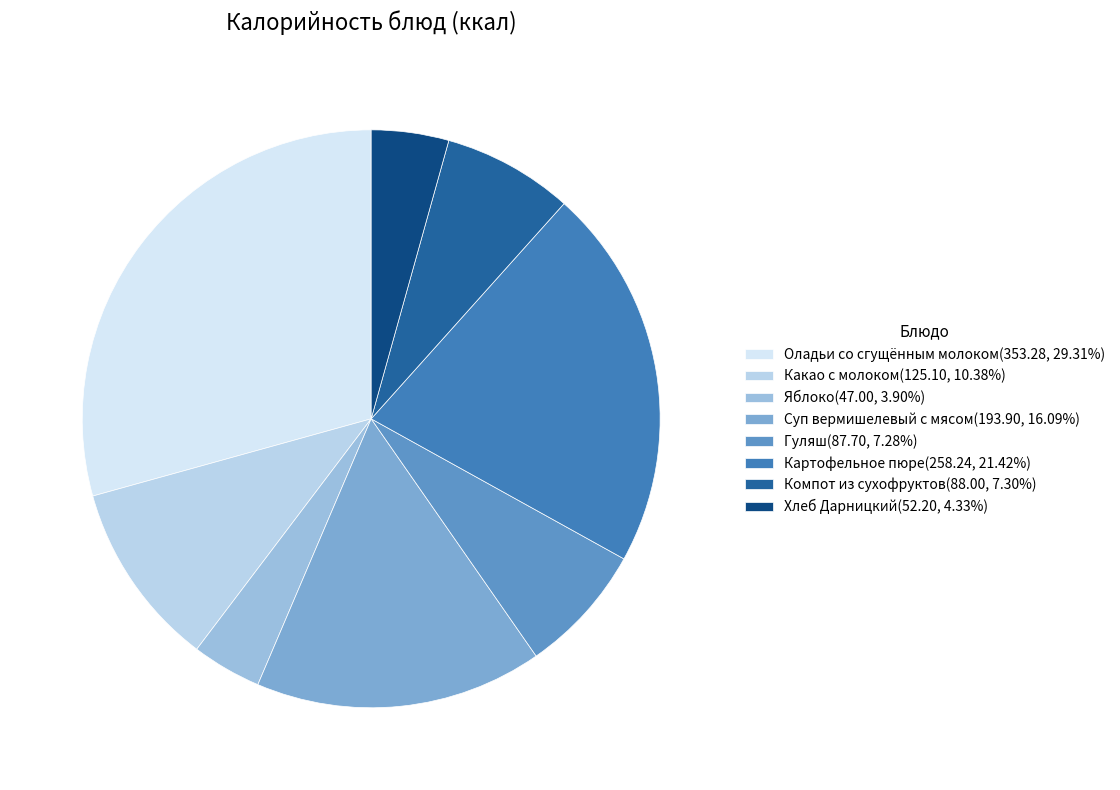

To the nearest percent, what percentage of the pie is Оладьи со сгущённым молоком?

29%